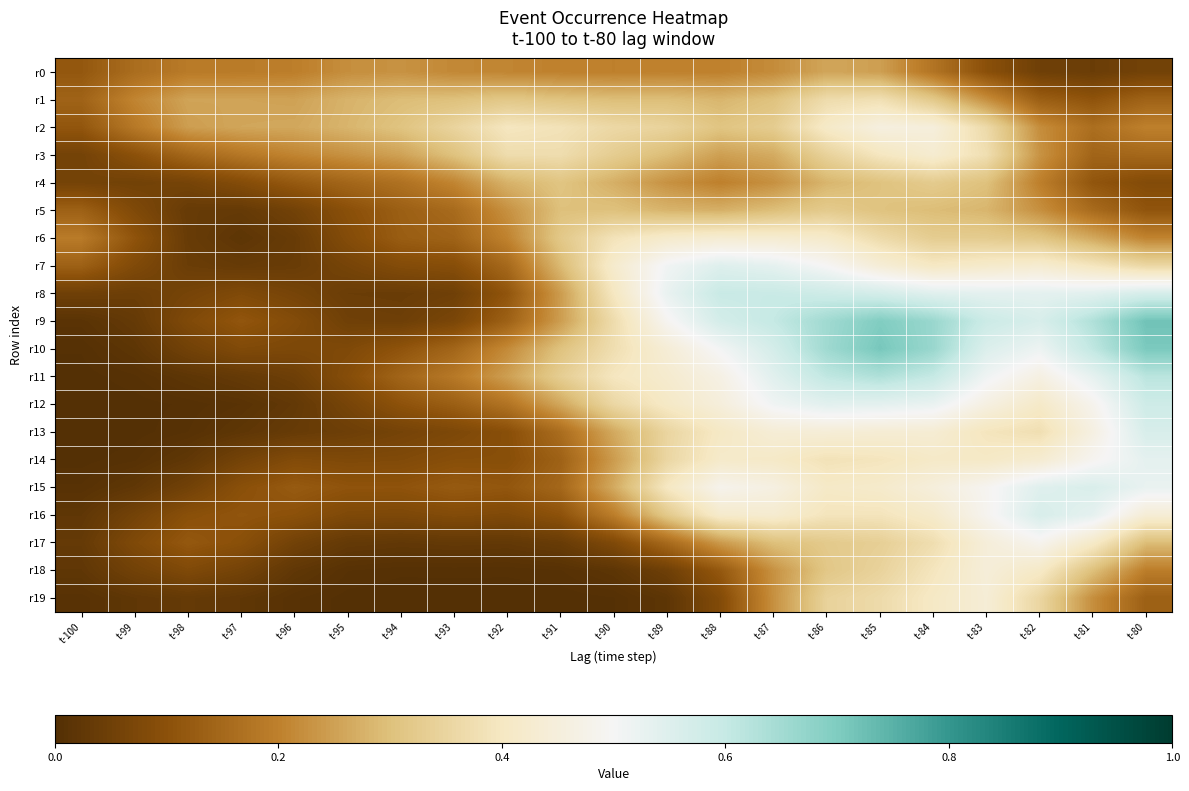

Reading right to left, transcribe all the data shown in this chart.

r0: t-80=0.1	t-81=0.0	t-82=0.1	t-83=0.1	t-84=0.2	t-85=0.2	t-86=0.3	t-87=0.2	t-88=0.2	t-89=0.2	t-90=0.2	t-91=0.2	t-92=0.2	t-93=0.2	t-94=0.2	t-95=0.2	t-96=0.2	t-97=0.2	t-98=0.2	t-99=0.2	t-100=0.1
r1: t-80=0.1	t-81=0.1	t-82=0.1	t-83=0.2	t-84=0.3	t-85=0.4	t-86=0.4	t-87=0.3	t-88=0.3	t-89=0.3	t-90=0.3	t-91=0.3	t-92=0.3	t-93=0.3	t-94=0.3	t-95=0.3	t-96=0.3	t-97=0.3	t-98=0.3	t-99=0.2	t-100=0.1
r2: t-80=0.2	t-81=0.2	t-82=0.2	t-83=0.4	t-84=0.5	t-85=0.5	t-86=0.4	t-87=0.3	t-88=0.3	t-89=0.3	t-90=0.4	t-91=0.4	t-92=0.4	t-93=0.3	t-94=0.3	t-95=0.3	t-96=0.3	t-97=0.3	t-98=0.2	t-99=0.2	t-100=0.1
r3: t-80=0.1	t-81=0.1	t-82=0.2	t-83=0.4	t-84=0.4	t-85=0.4	t-86=0.3	t-87=0.3	t-88=0.2	t-89=0.3	t-90=0.3	t-91=0.4	t-92=0.4	t-93=0.3	t-94=0.3	t-95=0.2	t-96=0.2	t-97=0.2	t-98=0.1	t-99=0.1	t-100=0.1
r4: t-80=0.1	t-81=0.1	t-82=0.2	t-83=0.3	t-84=0.3	t-85=0.3	t-86=0.3	t-87=0.2	t-88=0.2	t-89=0.2	t-90=0.3	t-91=0.3	t-92=0.3	t-93=0.2	t-94=0.2	t-95=0.1	t-96=0.1	t-97=0.1	t-98=0.1	t-99=0.1	t-100=0.1
r5: t-80=0.1	t-81=0.2	t-82=0.2	t-83=0.3	t-84=0.3	t-85=0.3	t-86=0.3	t-87=0.3	t-88=0.3	t-89=0.3	t-90=0.3	t-91=0.3	t-92=0.2	t-93=0.2	t-94=0.1	t-95=0.1	t-96=0.1	t-97=0.0	t-98=0.0	t-99=0.1	t-100=0.1
r6: t-80=0.2	t-81=0.3	t-82=0.3	t-83=0.3	t-84=0.3	t-85=0.4	t-86=0.4	t-87=0.4	t-88=0.4	t-89=0.4	t-90=0.4	t-91=0.3	t-92=0.2	t-93=0.1	t-94=0.1	t-95=0.1	t-96=0.0	t-97=0.0	t-98=0.0	t-99=0.1	t-100=0.2
r7: t-80=0.4	t-81=0.4	t-82=0.4	t-83=0.4	t-84=0.4	t-85=0.4	t-86=0.5	t-87=0.5	t-88=0.5	t-89=0.5	t-90=0.4	t-91=0.3	t-92=0.2	t-93=0.1	t-94=0.1	t-95=0.1	t-96=0.0	t-97=0.0	t-98=0.0	t-99=0.1	t-100=0.1
r8: t-80=0.6	t-81=0.5	t-82=0.5	t-83=0.5	t-84=0.5	t-85=0.6	t-86=0.6	t-87=0.6	t-88=0.6	t-89=0.5	t-90=0.4	t-91=0.2	t-92=0.1	t-93=0.1	t-94=0.0	t-95=0.0	t-96=0.1	t-97=0.1	t-98=0.1	t-99=0.0	t-100=0.1
r9: t-80=0.7	t-81=0.6	t-82=0.6	t-83=0.6	t-84=0.7	t-85=0.7	t-86=0.7	t-87=0.6	t-88=0.6	t-89=0.5	t-90=0.4	t-91=0.2	t-92=0.1	t-93=0.1	t-94=0.0	t-95=0.1	t-96=0.1	t-97=0.1	t-98=0.1	t-99=0.0	t-100=0.0
r10: t-80=0.7	t-81=0.6	t-82=0.5	t-83=0.6	t-84=0.7	t-85=0.7	t-86=0.7	t-87=0.6	t-88=0.5	t-89=0.4	t-90=0.4	t-91=0.3	t-92=0.2	t-93=0.1	t-94=0.1	t-95=0.1	t-96=0.1	t-97=0.1	t-98=0.1	t-99=0.0	t-100=0.0
r11: t-80=0.6	t-81=0.5	t-82=0.5	t-83=0.5	t-84=0.6	t-85=0.6	t-86=0.6	t-87=0.5	t-88=0.5	t-89=0.4	t-90=0.4	t-91=0.3	t-92=0.2	t-93=0.2	t-94=0.1	t-95=0.1	t-96=0.0	t-97=0.0	t-98=0.0	t-99=0.0	t-100=0.0
r12: t-80=0.6	t-81=0.5	t-82=0.4	t-83=0.5	t-84=0.5	t-85=0.5	t-86=0.5	t-87=0.5	t-88=0.4	t-89=0.4	t-90=0.4	t-91=0.3	t-92=0.2	t-93=0.1	t-94=0.1	t-95=0.1	t-96=0.0	t-97=0.0	t-98=0.0	t-99=0.0	t-100=0.0
r13: t-80=0.6	t-81=0.5	t-82=0.4	t-83=0.4	t-84=0.4	t-85=0.4	t-86=0.4	t-87=0.4	t-88=0.4	t-89=0.4	t-90=0.3	t-91=0.2	t-92=0.1	t-93=0.1	t-94=0.1	t-95=0.0	t-96=0.0	t-97=0.0	t-98=0.0	t-99=0.0	t-100=0.0
r14: t-80=0.5	t-81=0.5	t-82=0.4	t-83=0.4	t-84=0.4	t-85=0.4	t-86=0.4	t-87=0.4	t-88=0.4	t-89=0.4	t-90=0.2	t-91=0.1	t-92=0.1	t-93=0.1	t-94=0.1	t-95=0.1	t-96=0.1	t-97=0.1	t-98=0.0	t-99=0.0	t-100=0.0
r15: t-80=0.5	t-81=0.6	t-82=0.5	t-83=0.5	t-84=0.5	t-85=0.4	t-86=0.4	t-87=0.5	t-88=0.5	t-89=0.4	t-90=0.3	t-91=0.1	t-92=0.1	t-93=0.1	t-94=0.1	t-95=0.1	t-96=0.1	t-97=0.1	t-98=0.1	t-99=0.0	t-100=0.0
r16: t-80=0.4	t-81=0.5	t-82=0.6	t-83=0.5	t-84=0.4	t-85=0.4	t-86=0.4	t-87=0.4	t-88=0.4	t-89=0.3	t-90=0.2	t-91=0.1	t-92=0.1	t-93=0.1	t-94=0.1	t-95=0.1	t-96=0.1	t-97=0.1	t-98=0.1	t-99=0.1	t-100=0.0
r17: t-80=0.3	t-81=0.4	t-82=0.5	t-83=0.4	t-84=0.4	t-85=0.3	t-86=0.3	t-87=0.3	t-88=0.2	t-89=0.2	t-90=0.1	t-91=0.0	t-92=0.0	t-93=0.0	t-94=0.0	t-95=0.0	t-96=0.1	t-97=0.1	t-98=0.1	t-99=0.1	t-100=0.0
r18: t-80=0.2	t-81=0.3	t-82=0.4	t-83=0.4	t-84=0.4	t-85=0.3	t-86=0.3	t-87=0.2	t-88=0.1	t-89=0.0	t-90=0.0	t-91=0.0	t-92=0.0	t-93=0.0	t-94=0.0	t-95=0.0	t-96=0.0	t-97=0.1	t-98=0.1	t-99=0.1	t-100=0.0
r19: t-80=0.1	t-81=0.2	t-82=0.4	t-83=0.4	t-84=0.4	t-85=0.4	t-86=0.3	t-87=0.2	t-88=0.1	t-89=0.0	t-90=0.0	t-91=0.0	t-92=0.0	t-93=0.0	t-94=0.0	t-95=0.0	t-96=0.0	t-97=0.0	t-98=0.0	t-99=0.0	t-100=0.0